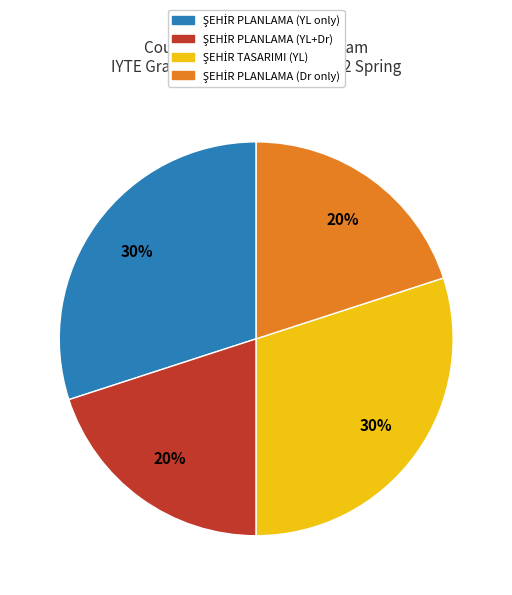

To the nearest percent, what is the difference between the largest and smallest slice percentages?

10%